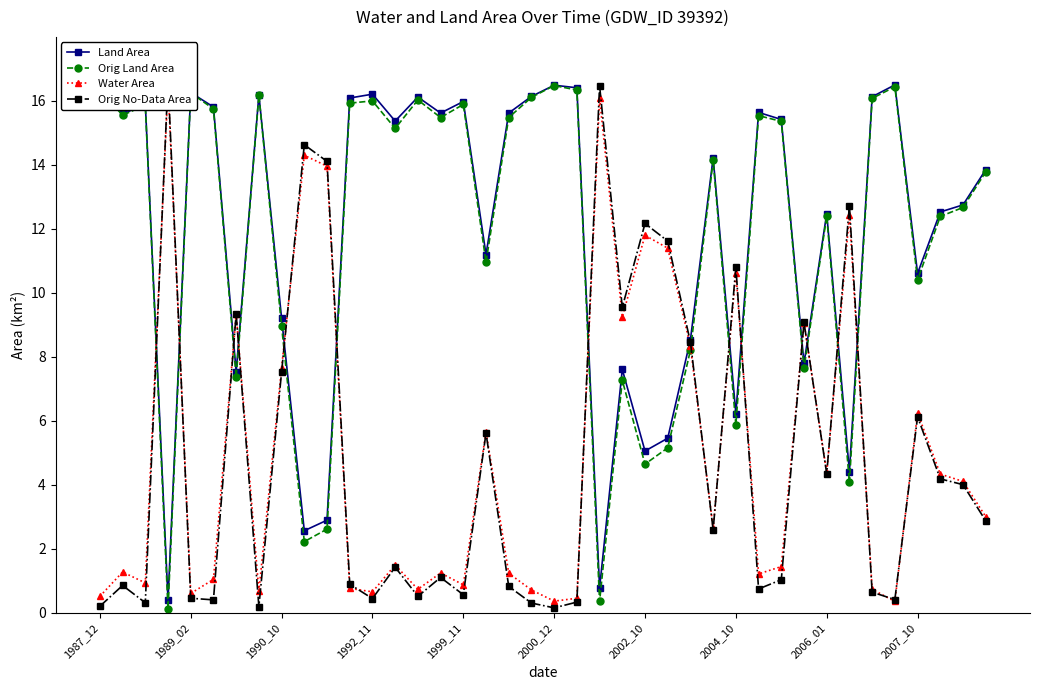

Count the number of data series in this chart.

4